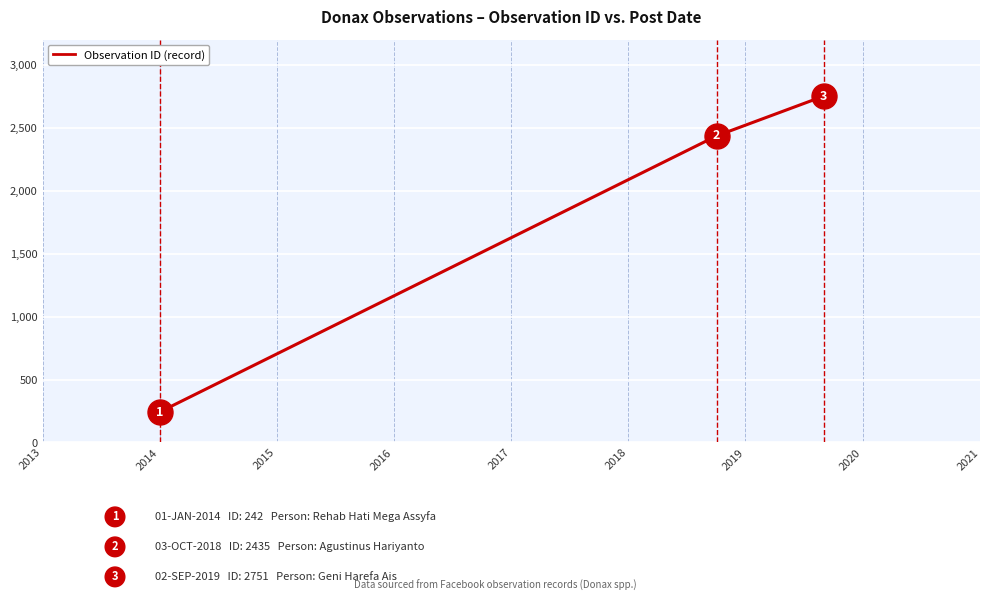

What is the greatest value displayed?

2751